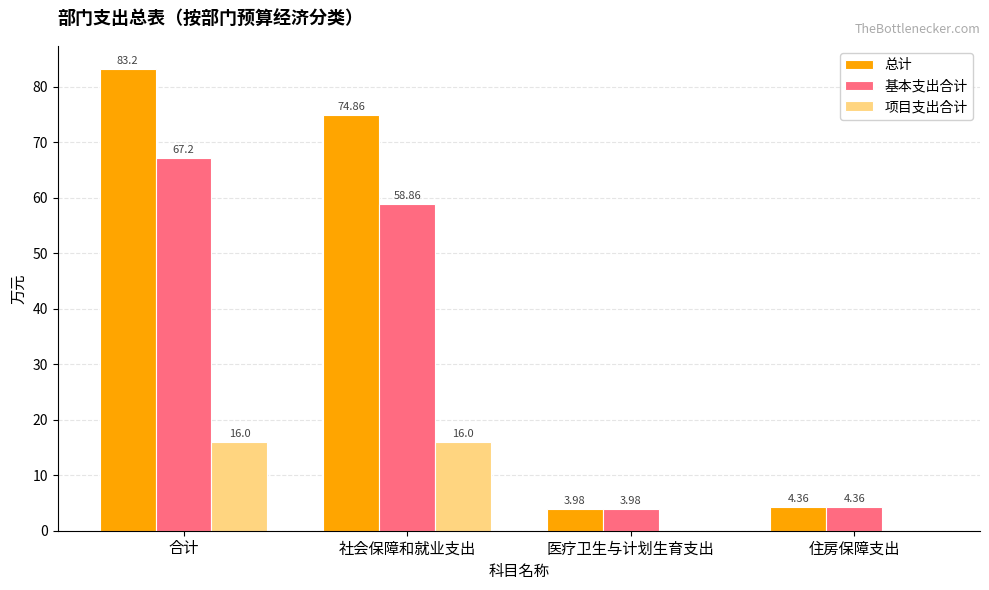

What value does the 基本支出合计 series have at 合计?

67.2